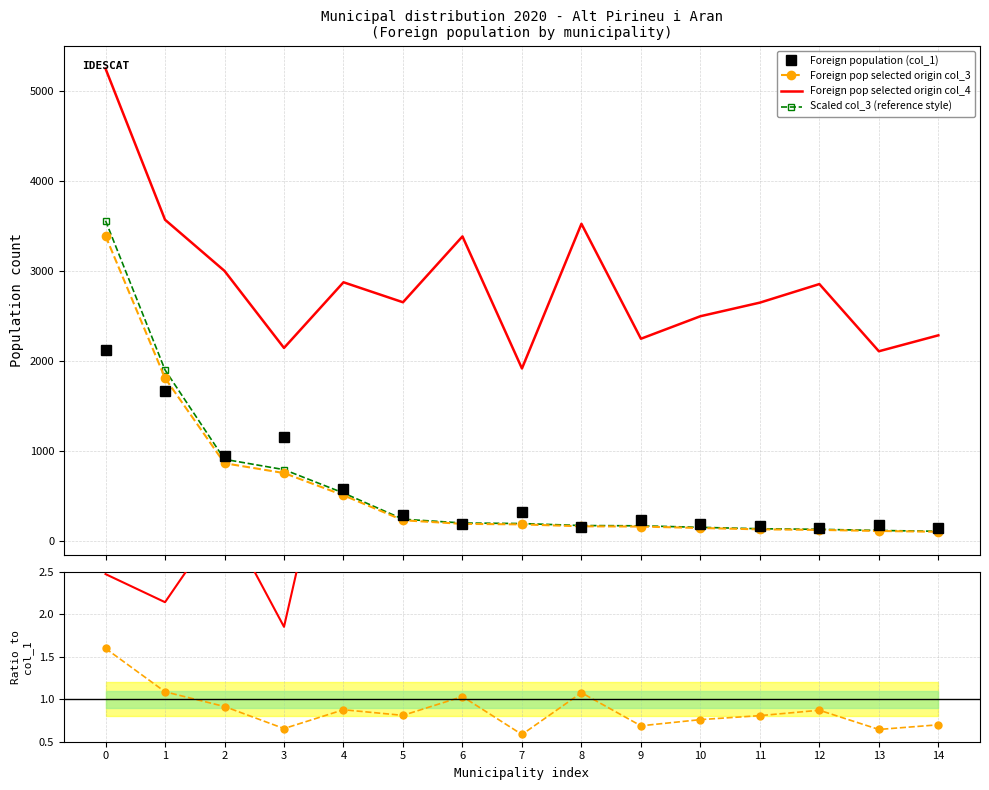

What value does the Foreign pop selected origin col_3 series have at 1?

1.1